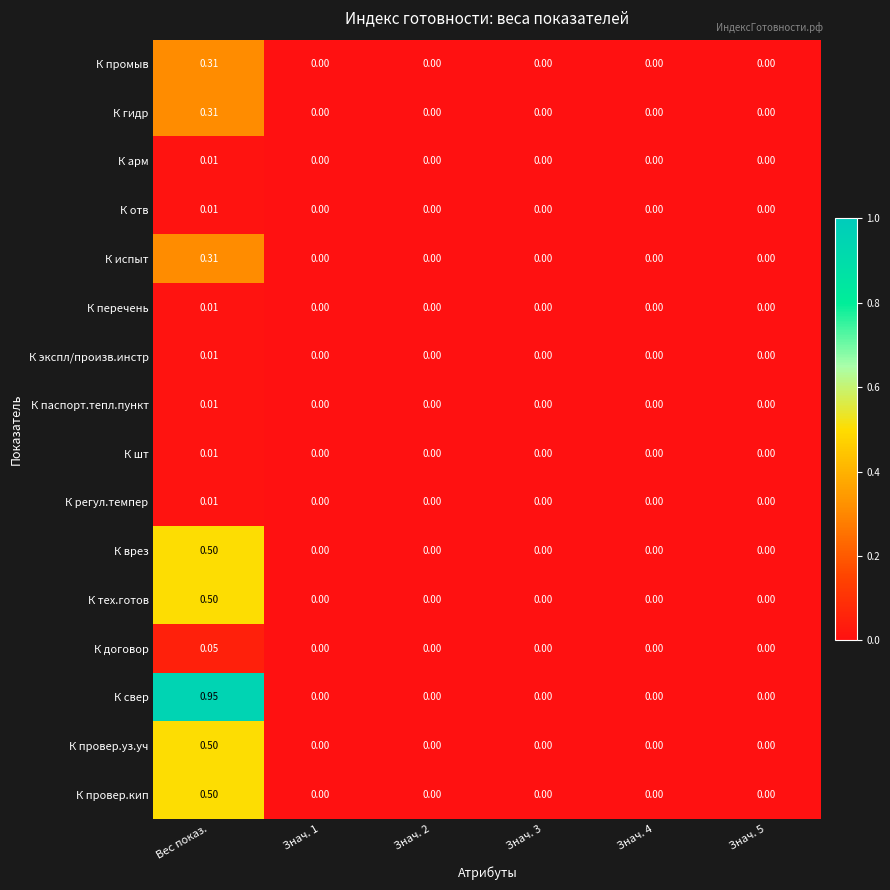

At which category is the sum across all series the highest?

Вес показ.